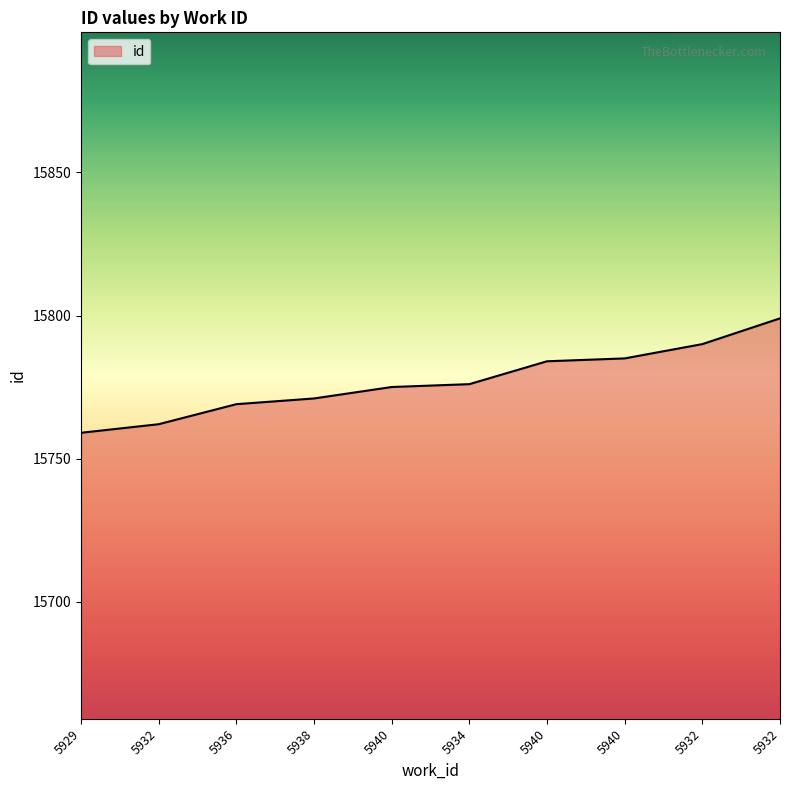

What is the difference between the second highest and minimum values?

31